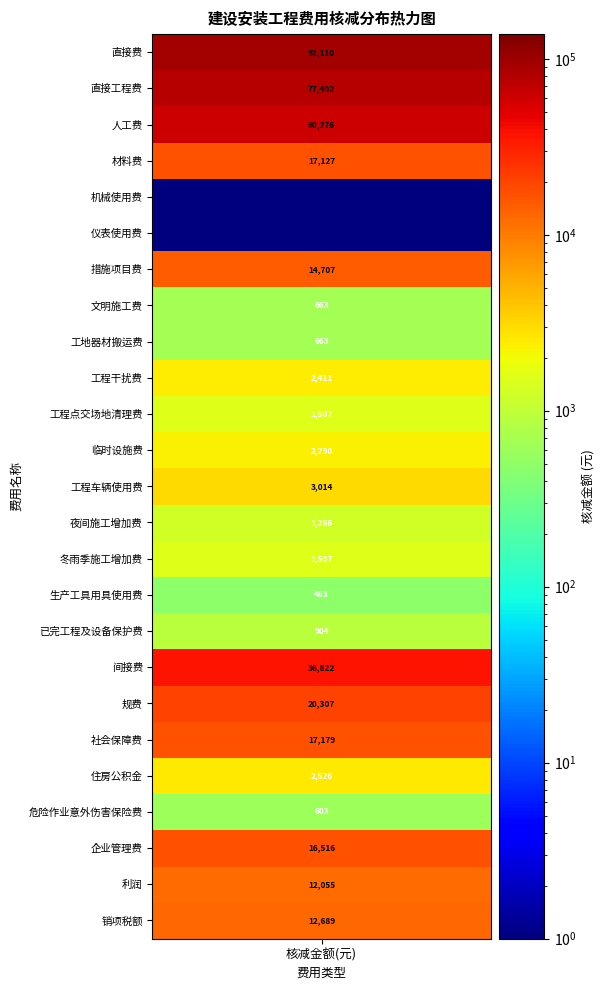

At how many categories does at least one series exceed 28723?

1